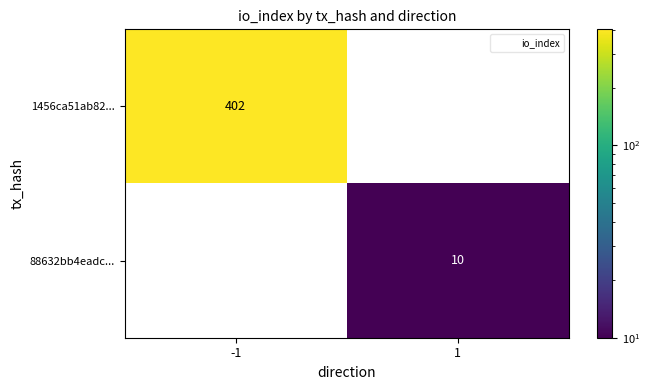

What is the maximum value for 88632bb4eadc...?

10